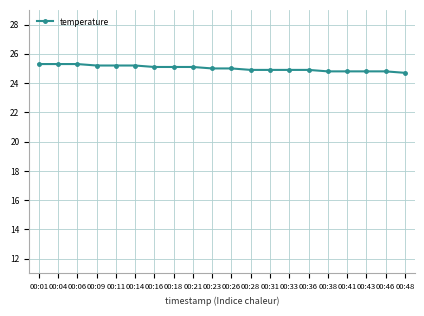

What is the value of the 12th point from the left?

24.9